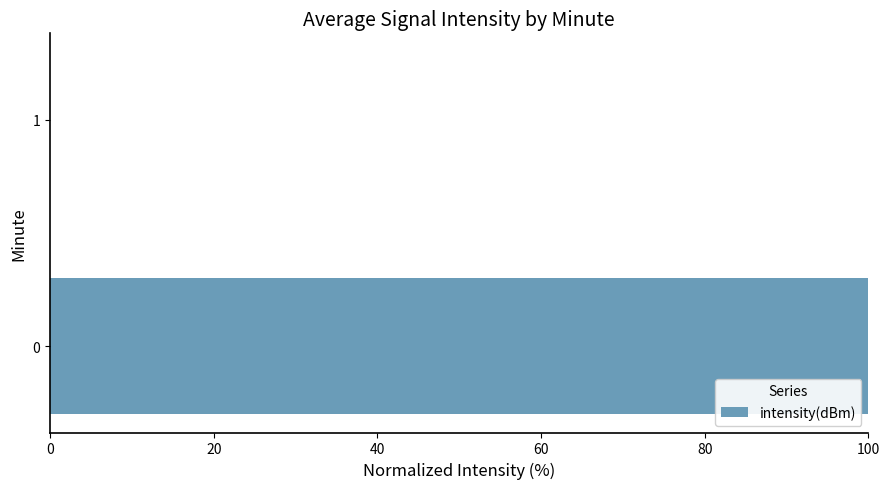

Does the chart contain stacked bars?

No